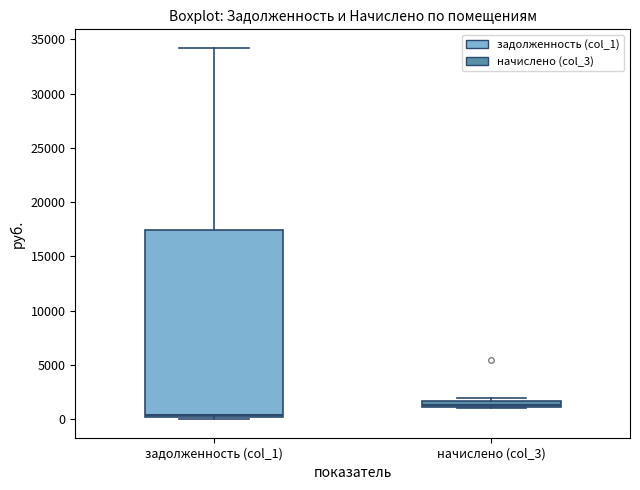

Comparing the boxes themselves (not the whiskers), which one is the tallest?

задолженность (col_1)